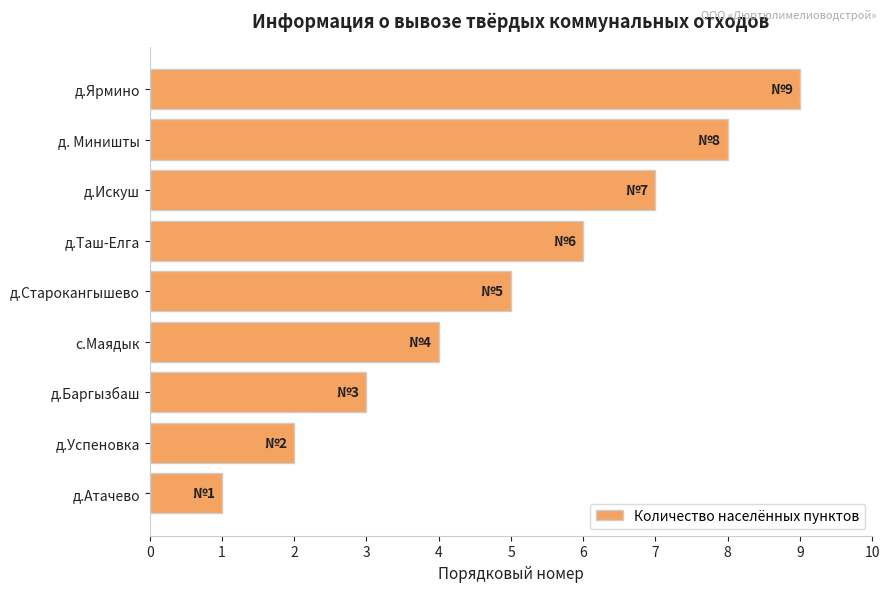

What is the change in value from д.Успеновка to д.Баргызбаш?

+1